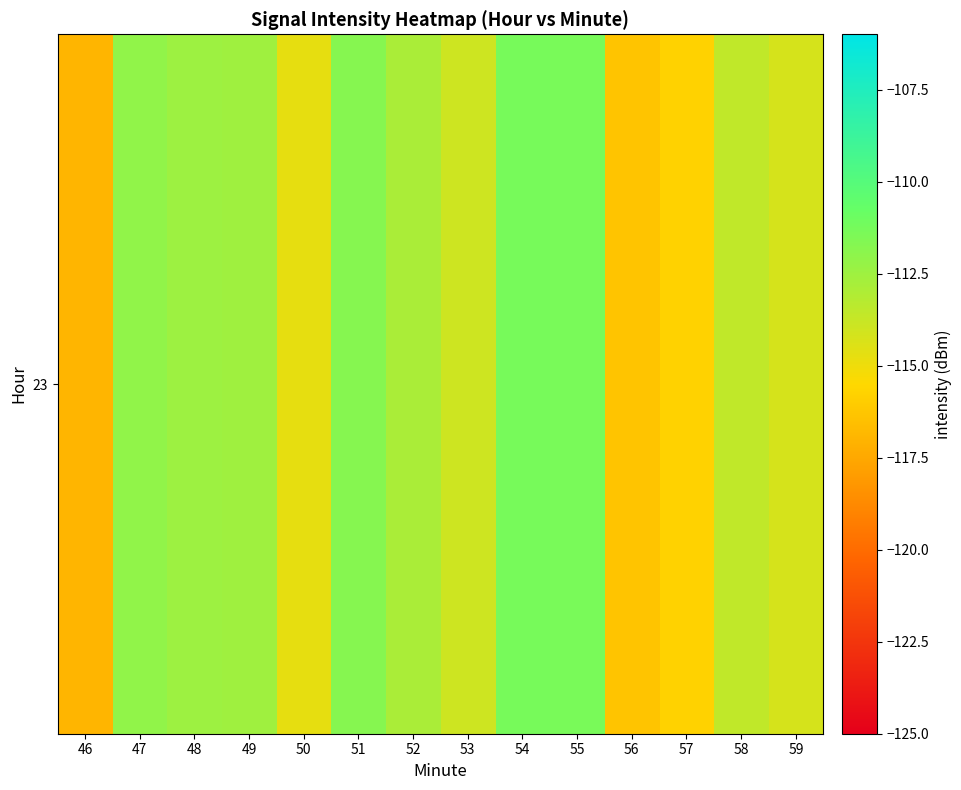

Where is the data nearest to the value -114?

53